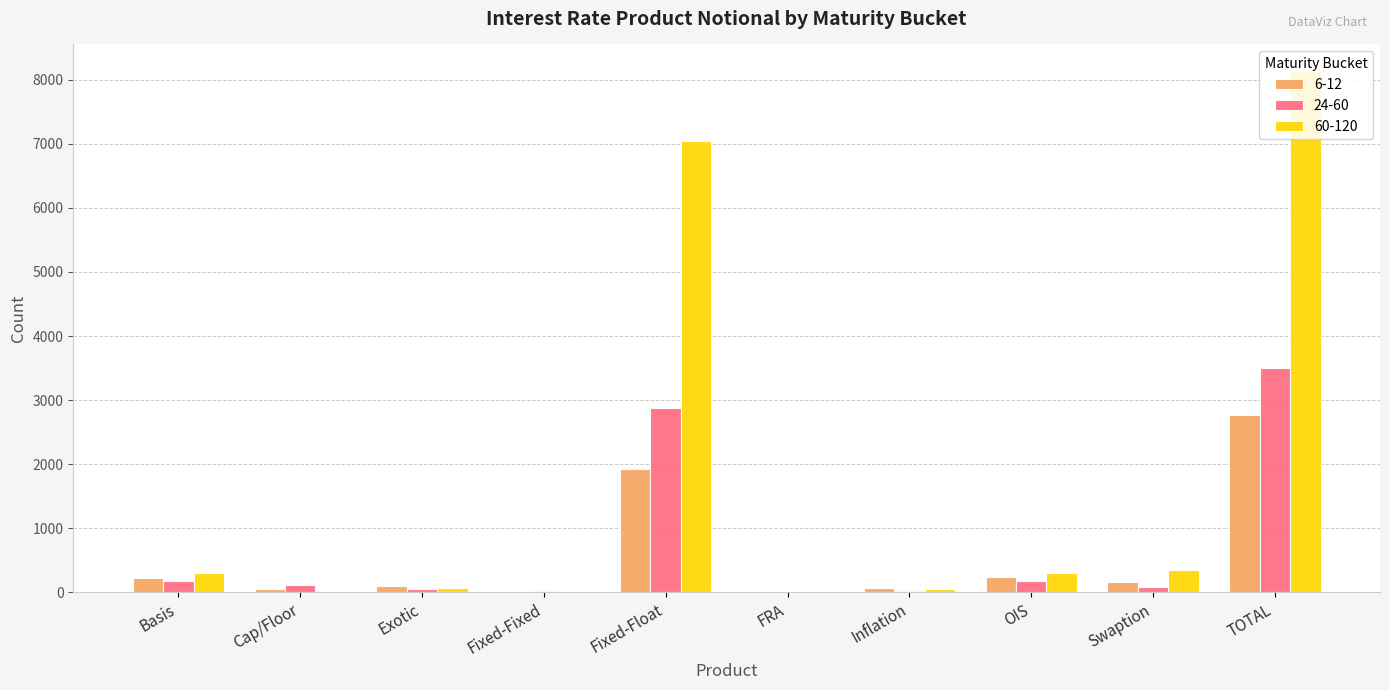

Which series has the widest spread of values?

60-120